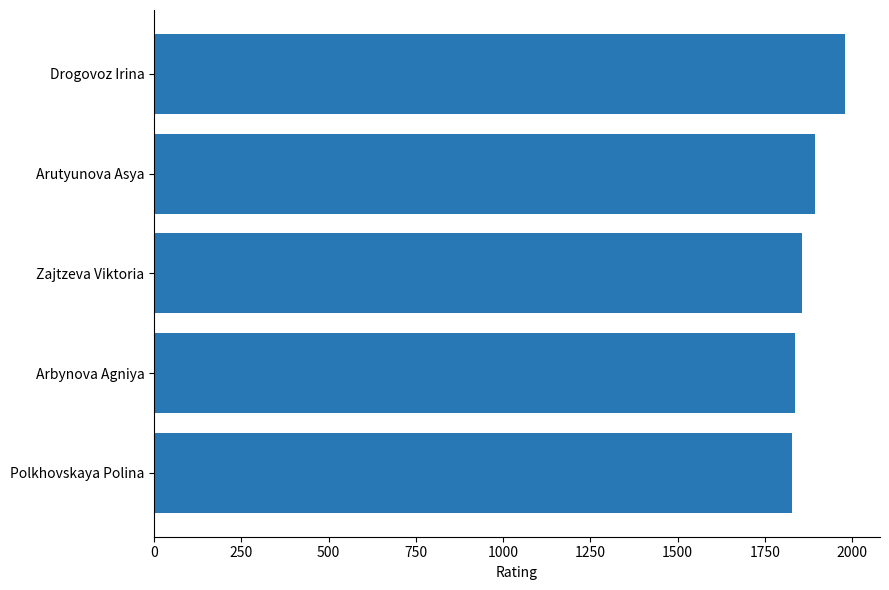

What is the sum of all values?

9397